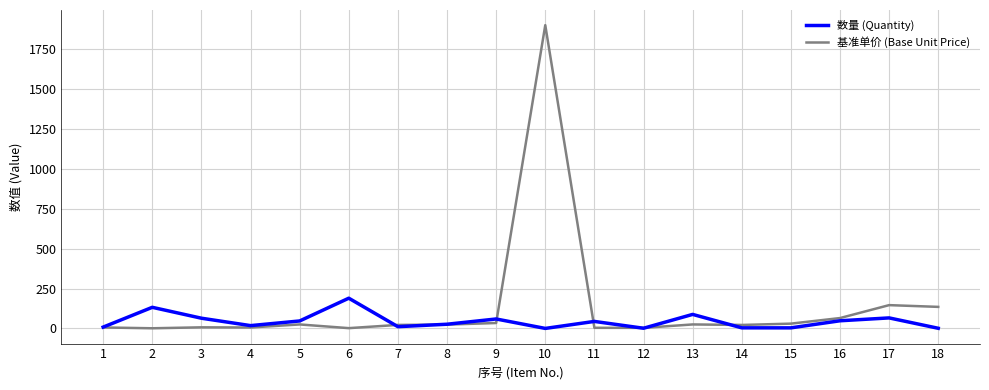

At how many categories does at least one series exceed 354?

1